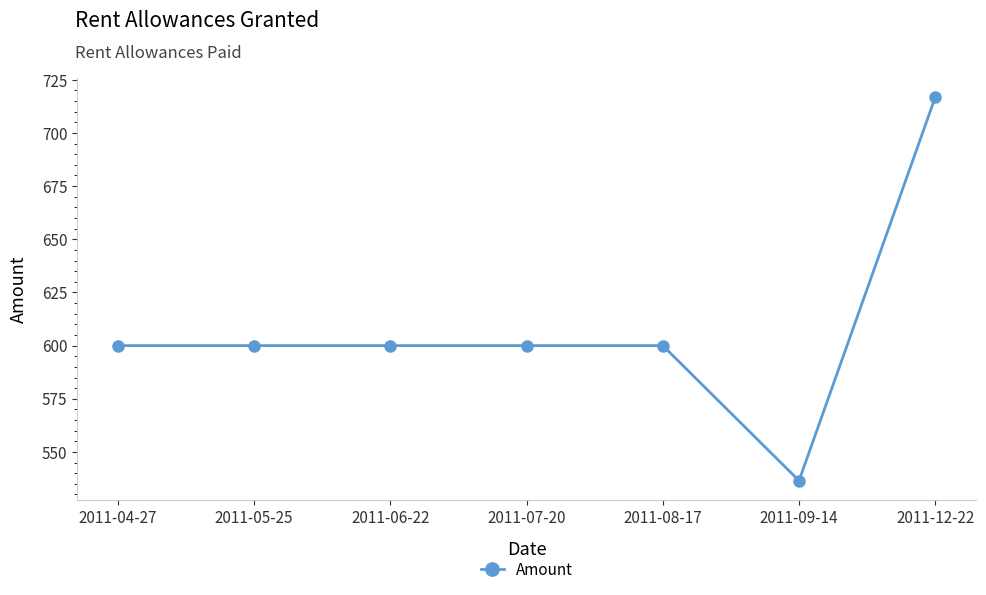

The value at 2011-04-27 is 139.1. True or false?

False